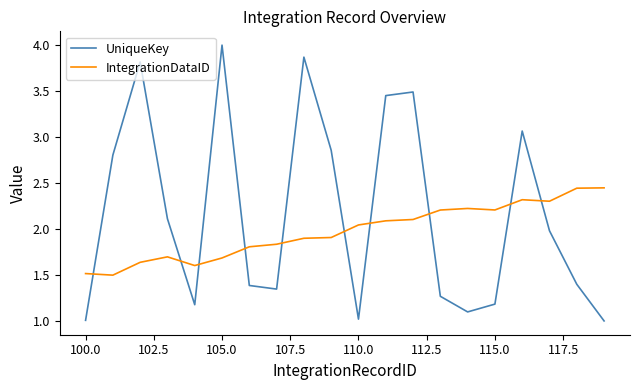

True or false: IntegrationDataID has more than 0 points higher than both neighbors.

True